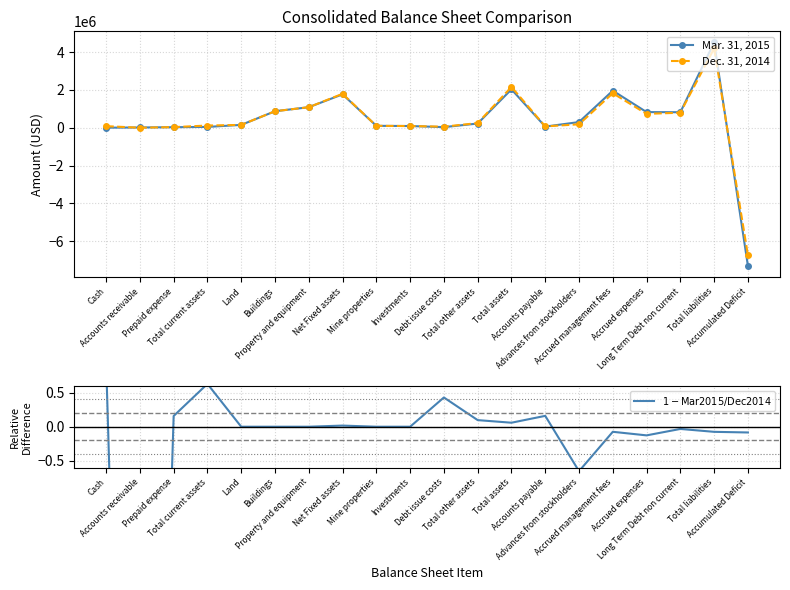

At Buildings, list the series in order from largest to smallest.

Mar. 31, 2015, Dec. 31, 2014, $1 - \mathrm{Mar2015}/\mathrm{Dec2014}$